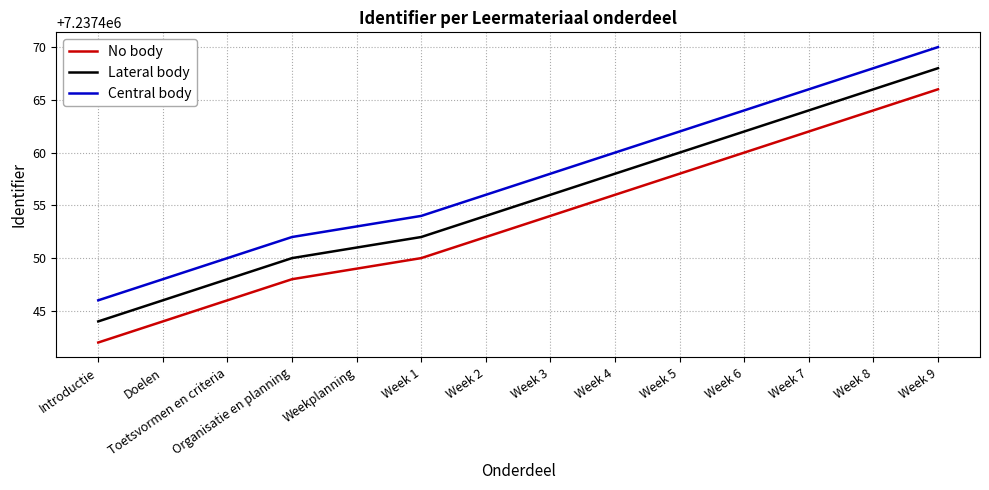

Read the Lateral body value at Weekplanning, to the nearest 10.

7237450